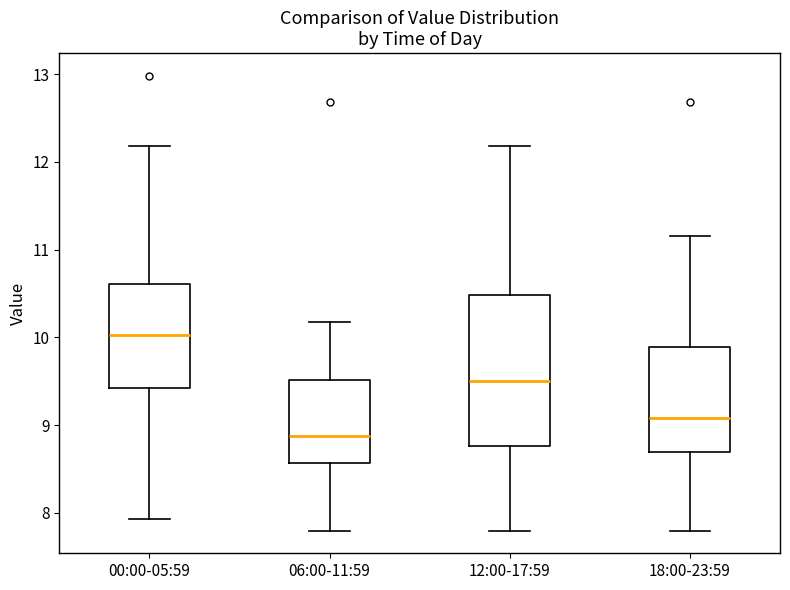

Reading left to right, read every box against the y-axis: the position of its median line, the range the box covers, and the ends of its whiskers. The values are not printed on the chart, so give them approximately, as read against the axis.

00:00-05:59: median 10.0, box 9.4 to 10.6, whiskers 7.9 to 12.2
06:00-11:59: median 8.9, box 8.6 to 9.5, whiskers 7.8 to 10.2
12:00-17:59: median 9.5, box 8.8 to 10.5, whiskers 7.8 to 12.2
18:00-23:59: median 9.1, box 8.7 to 9.9, whiskers 7.8 to 11.2